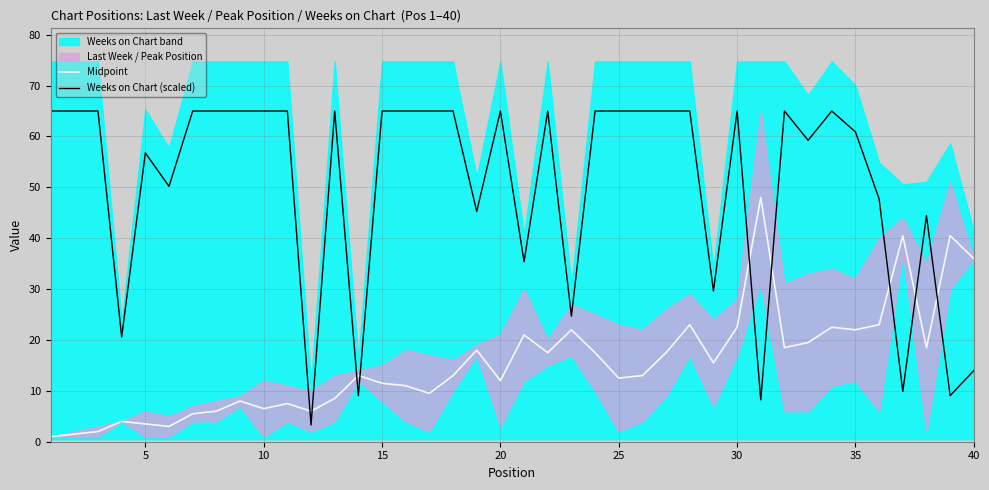

The Midpoint series shows 12.8 at 30. True or false?

False